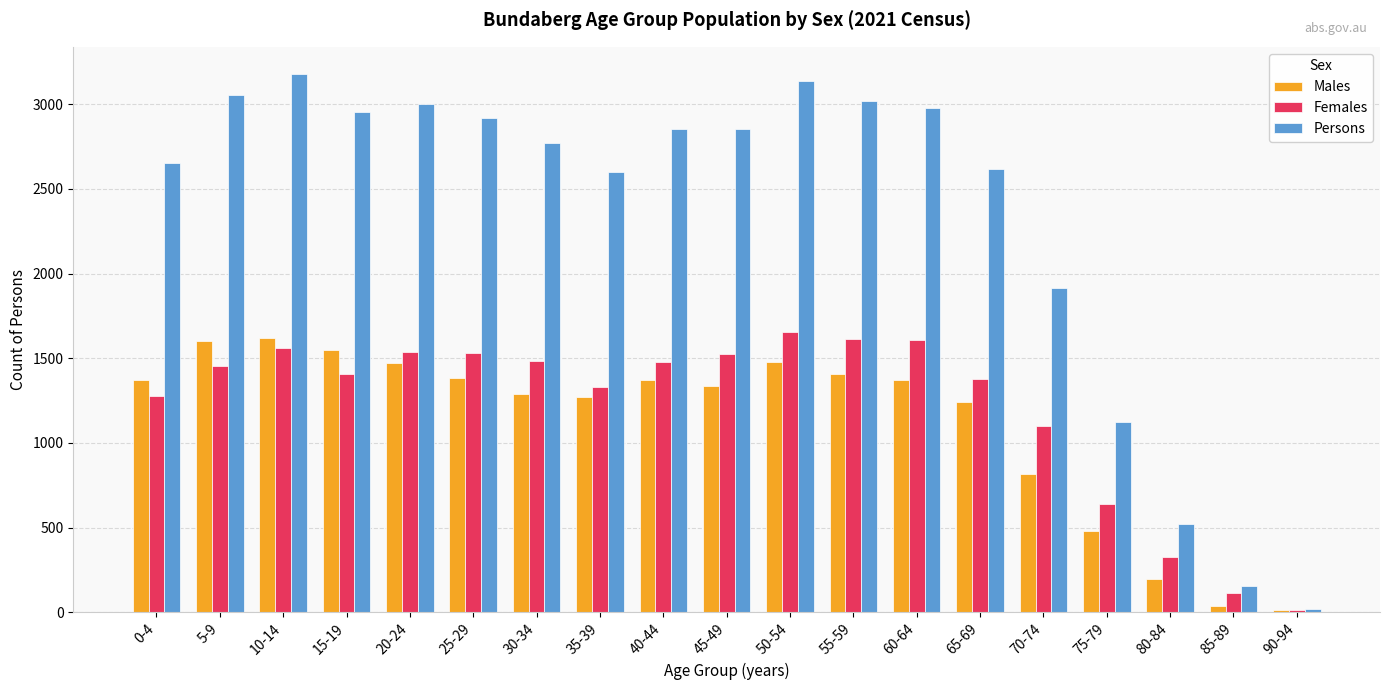

Where is Persons nearest to the value 1601?

70-74